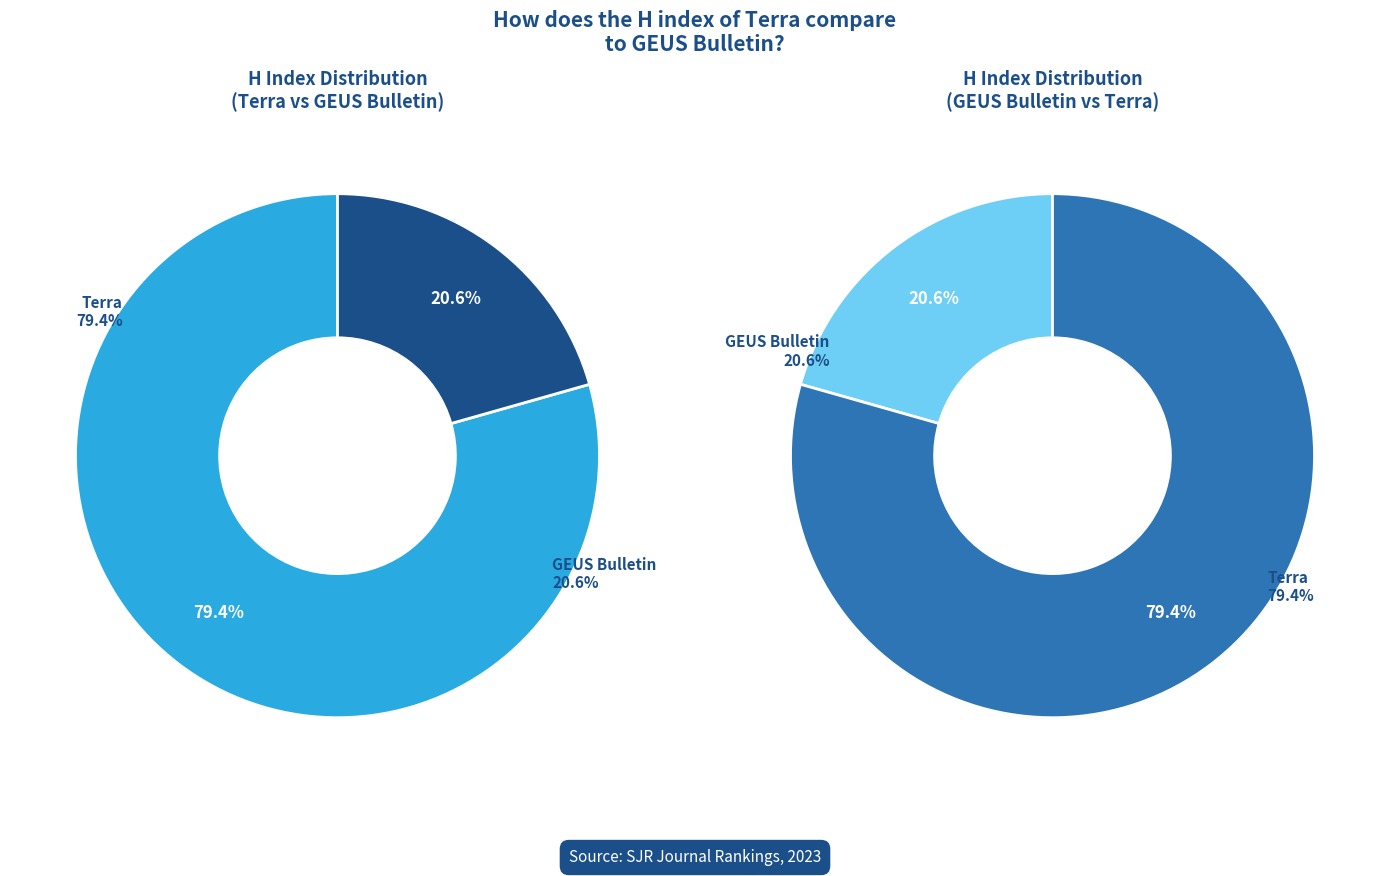

What is the change in value from Terra to GEUS Bulletin?

-97